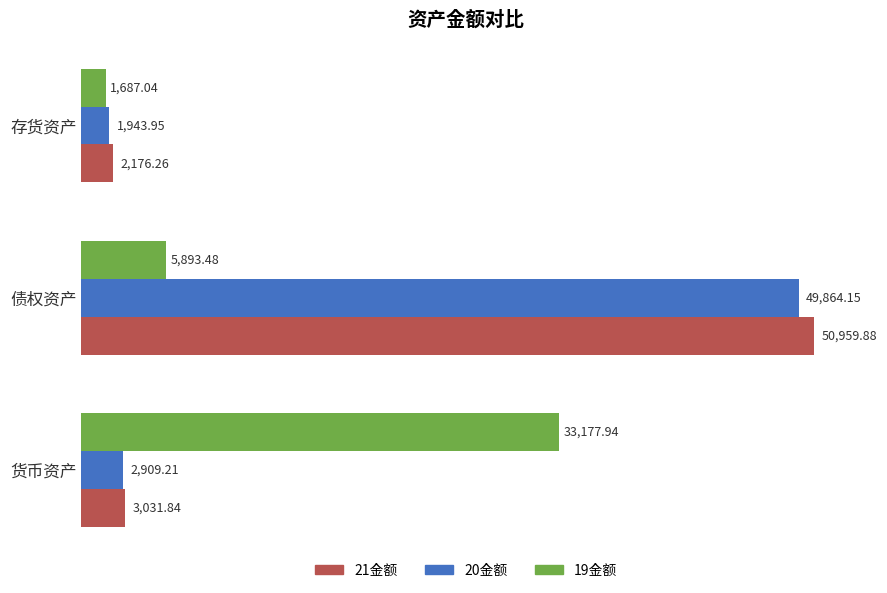

Rank the series at 存货资产 from highest to lowest value.

21金额, 20金额, 19金额